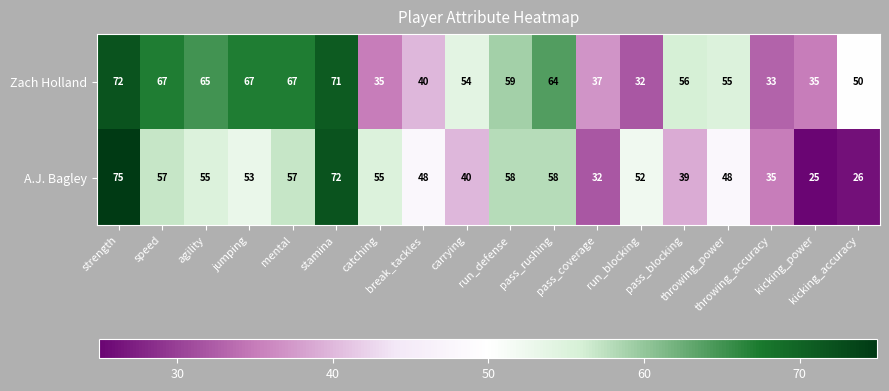

What is the difference between the second highest and minimum values in the Zach Holland series?

39